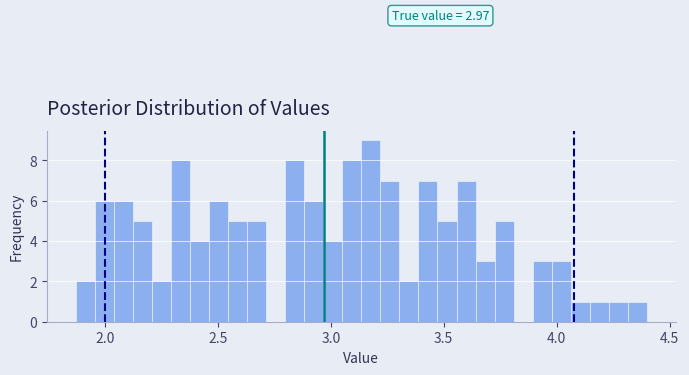

Read against the x-axis, roughly where is the centre of the tallest bar?

3.20